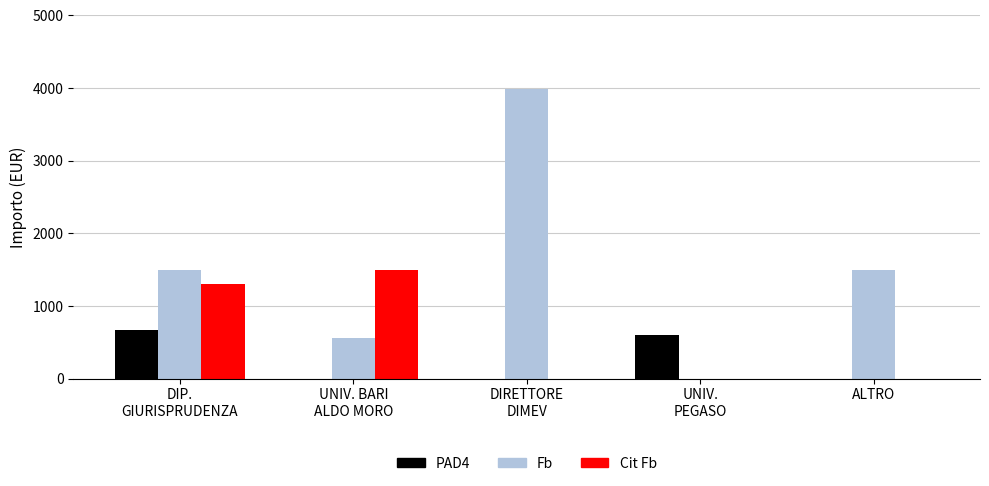

What is the difference between the PAD4 values at UNIV.
PEGASO and UNIV. BARI
ALDO MORO?

600.0